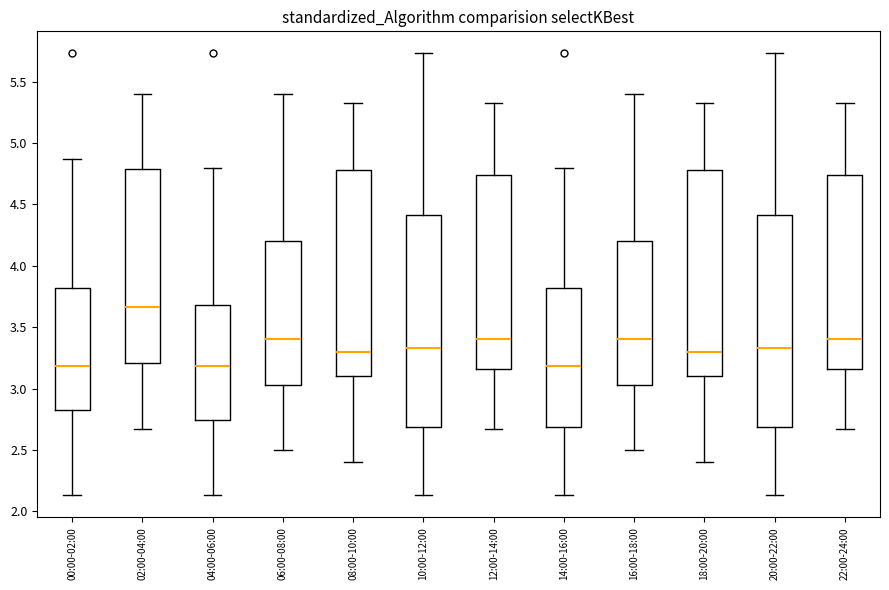

Which box's median line is the highest?

02:00-04:00